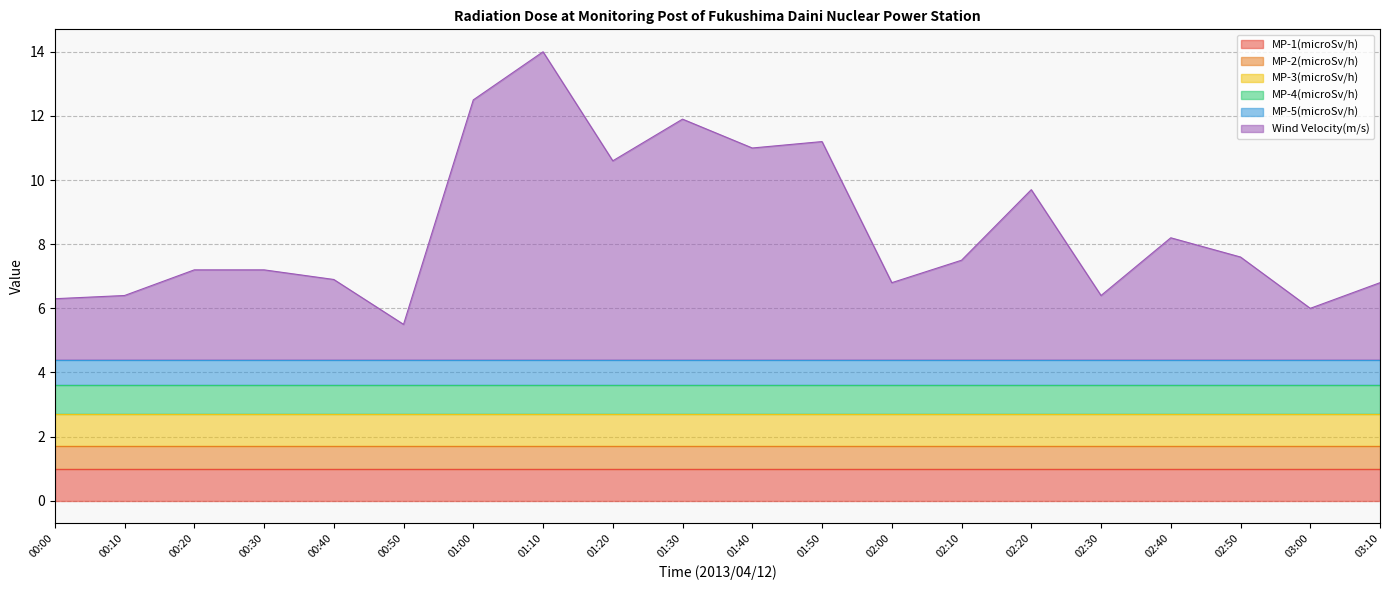

The MP-3(microSv/h) series shows 0.6 at 00:00. True or false?

False